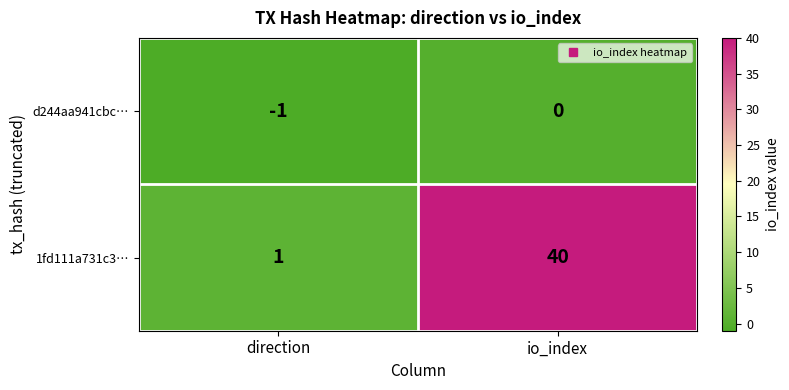

Rank the series by their maximum value, from highest to lowest.

1fd111a731c3…, d244aa941cbc…